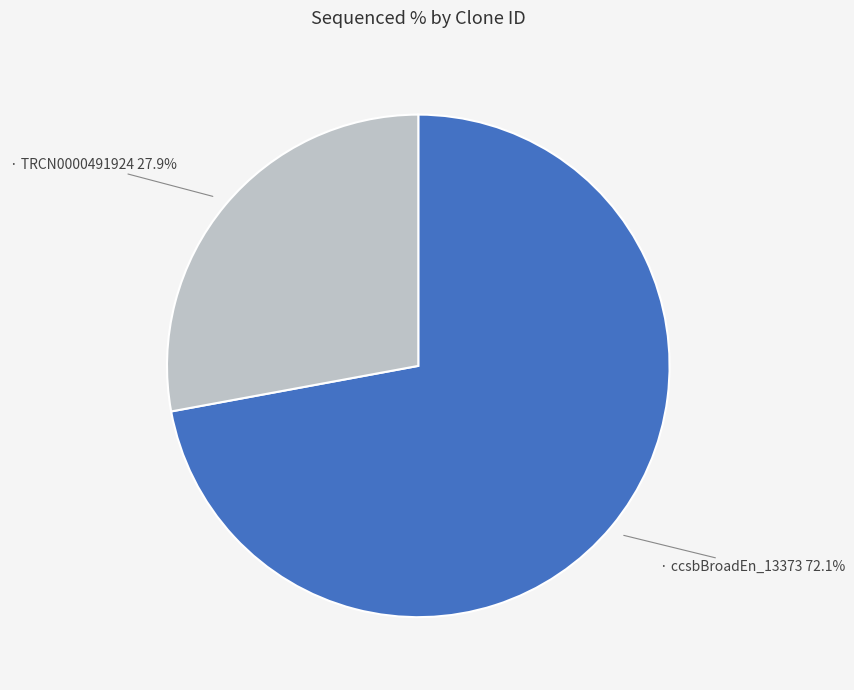

Is there any slice that represents more than half of the pie?

Yes